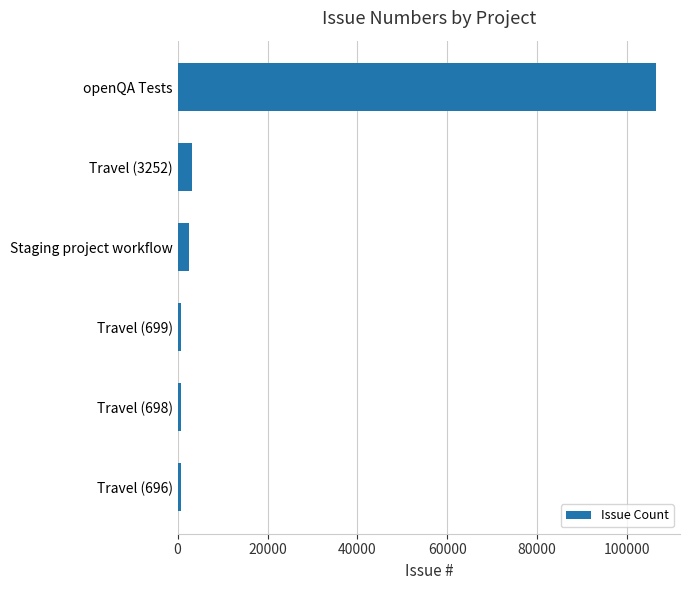

Is it true that the value at Travel (3252) is 3252?

True